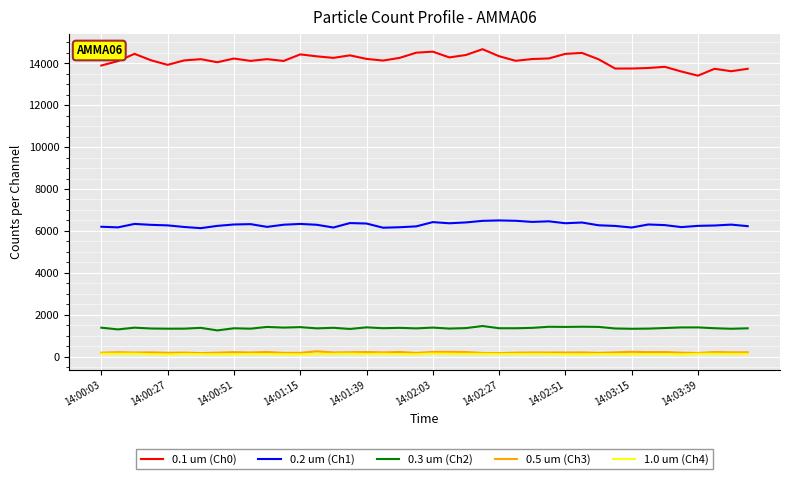

How many lines are shown in the chart?

5